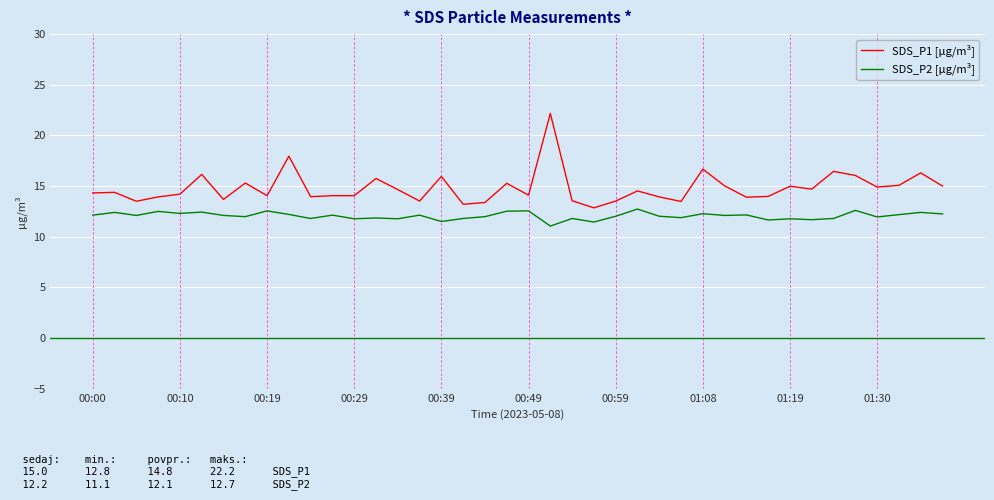

True or false: SDS_P1 [µg/m³] and SDS_P2 [µg/m³] intersect in this chart.

False